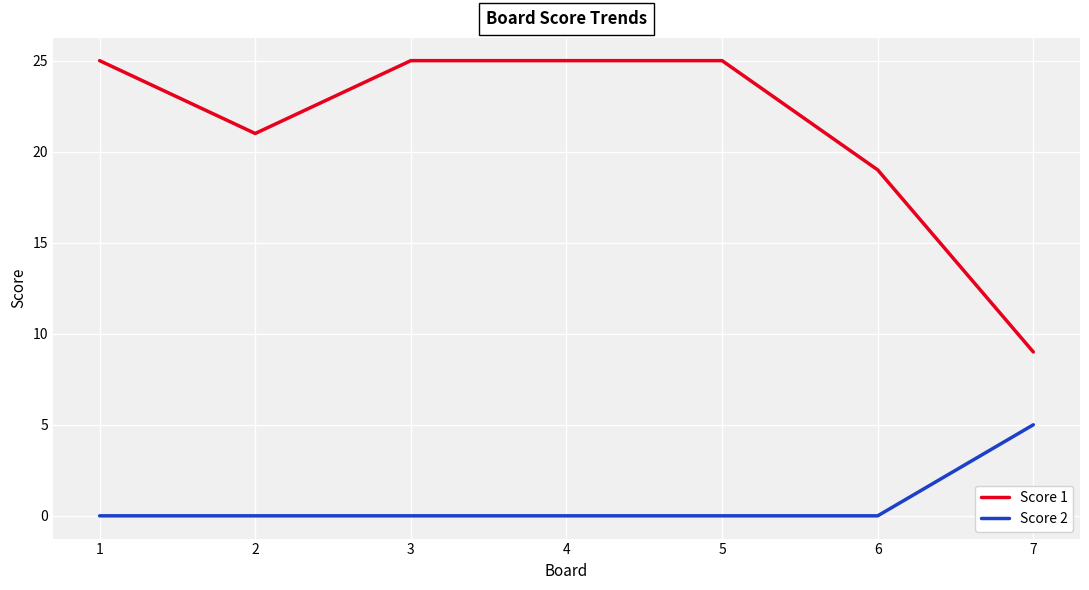

What is the total value across all series at 6?

19